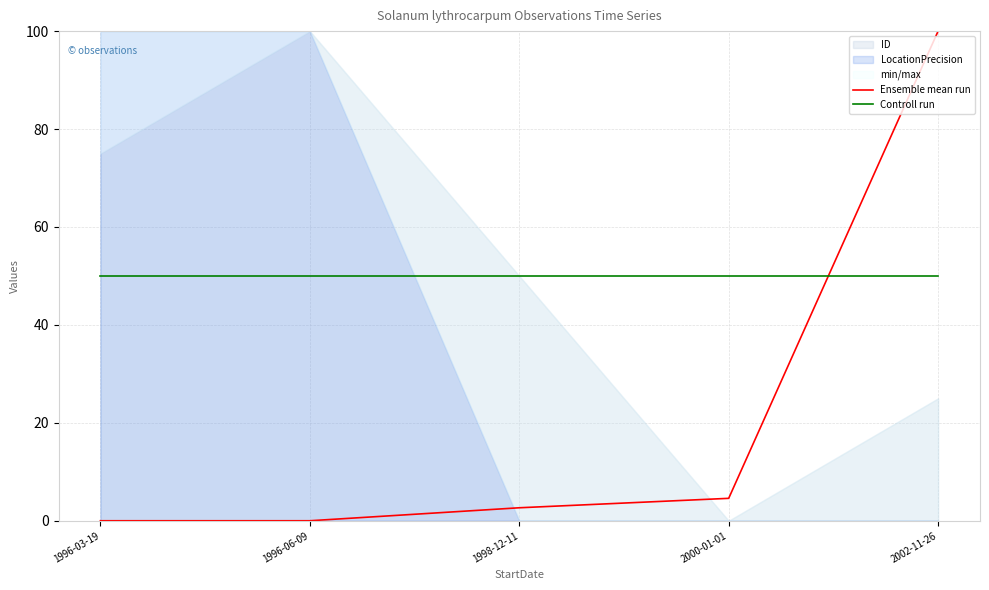

How many lines are shown in the chart?

2